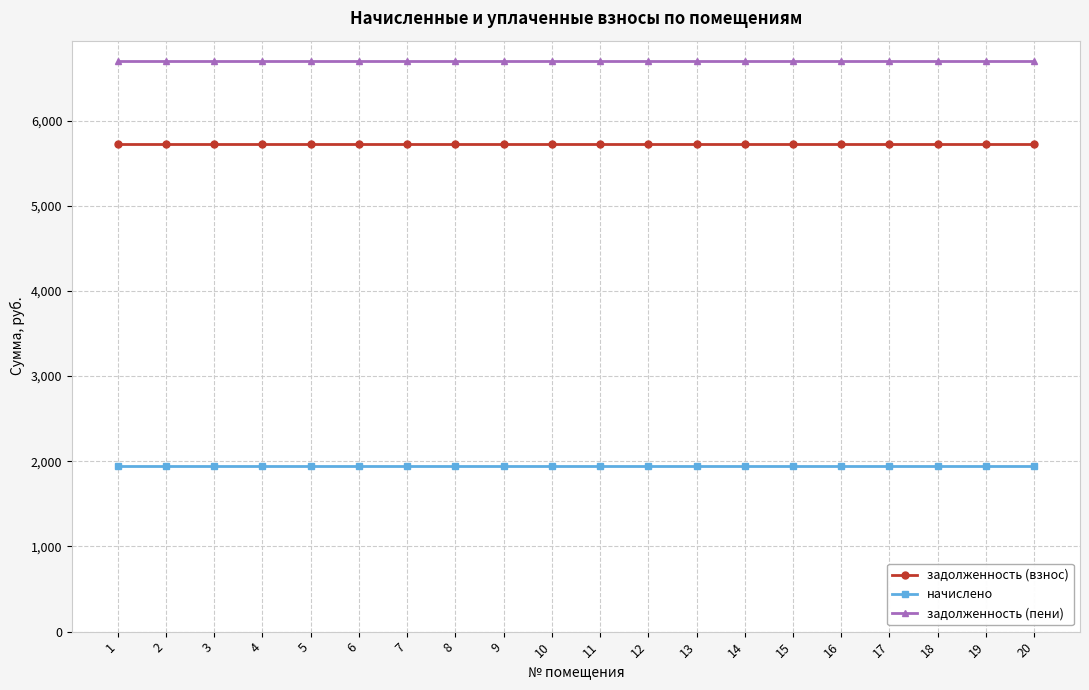

What are all the series names shown in the legend?

задолженность (взнос), начислено, задолженность (пени)